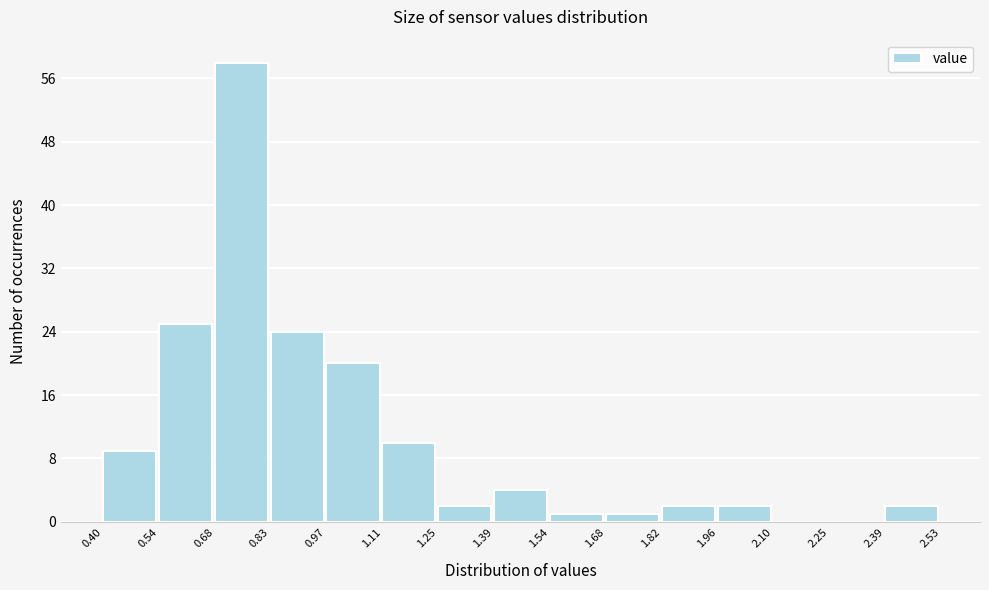

How tall is the bar that spans 1.96 to 2.10 on the x-axis? The values are not printed on the chart, so give them approximately, as read against the axis.

2